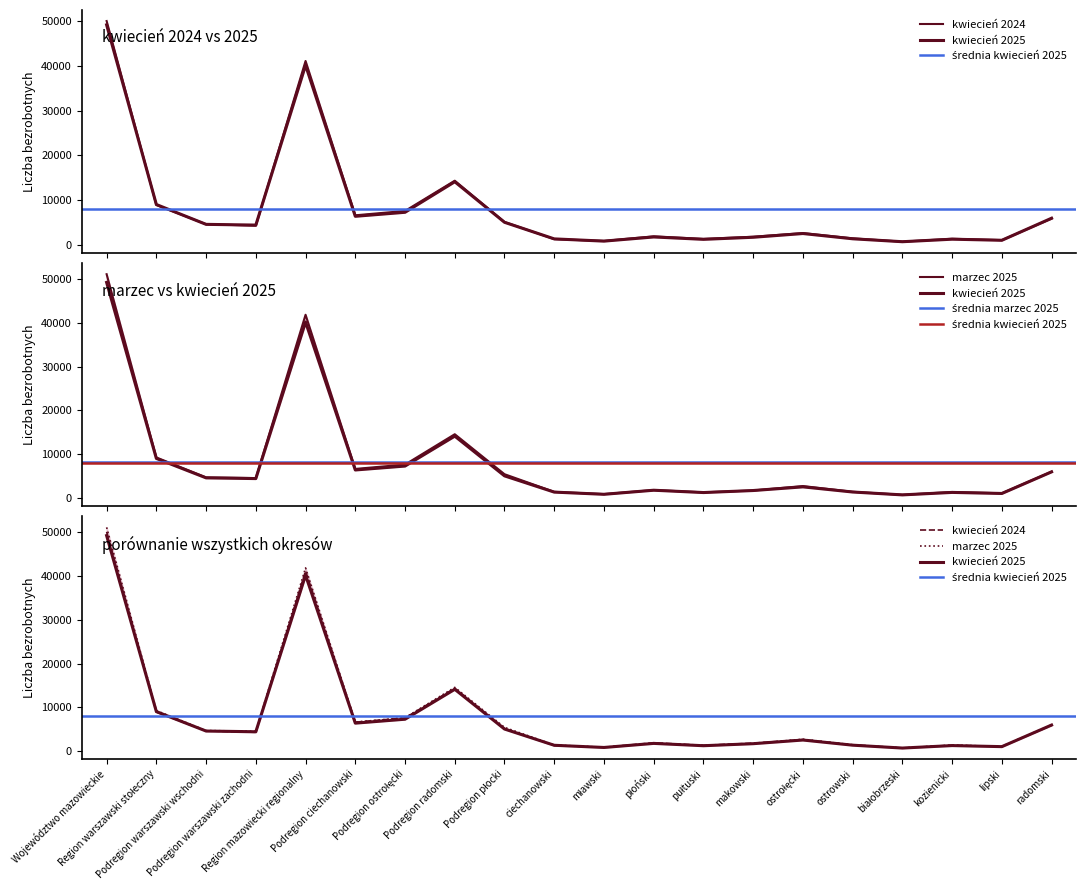

Which has a higher value, Podregion warszawski zachodni or ciechanowski?

Podregion warszawski zachodni